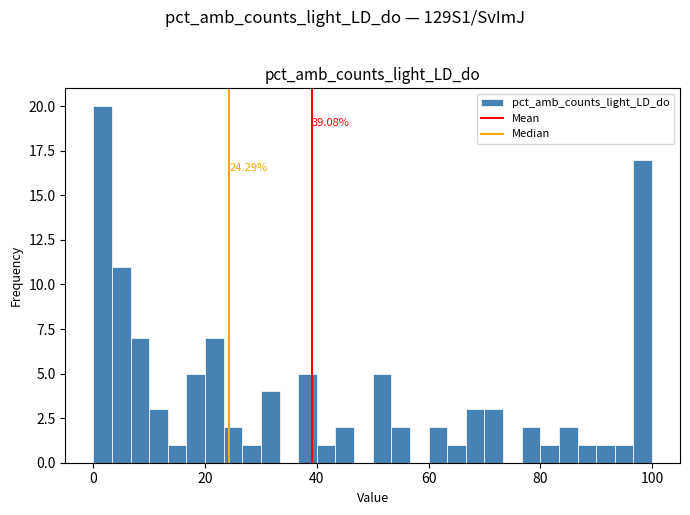

Around what value on the x-axis is the tallest bar? Give the approximate position of its centre, as read against the axis.

2